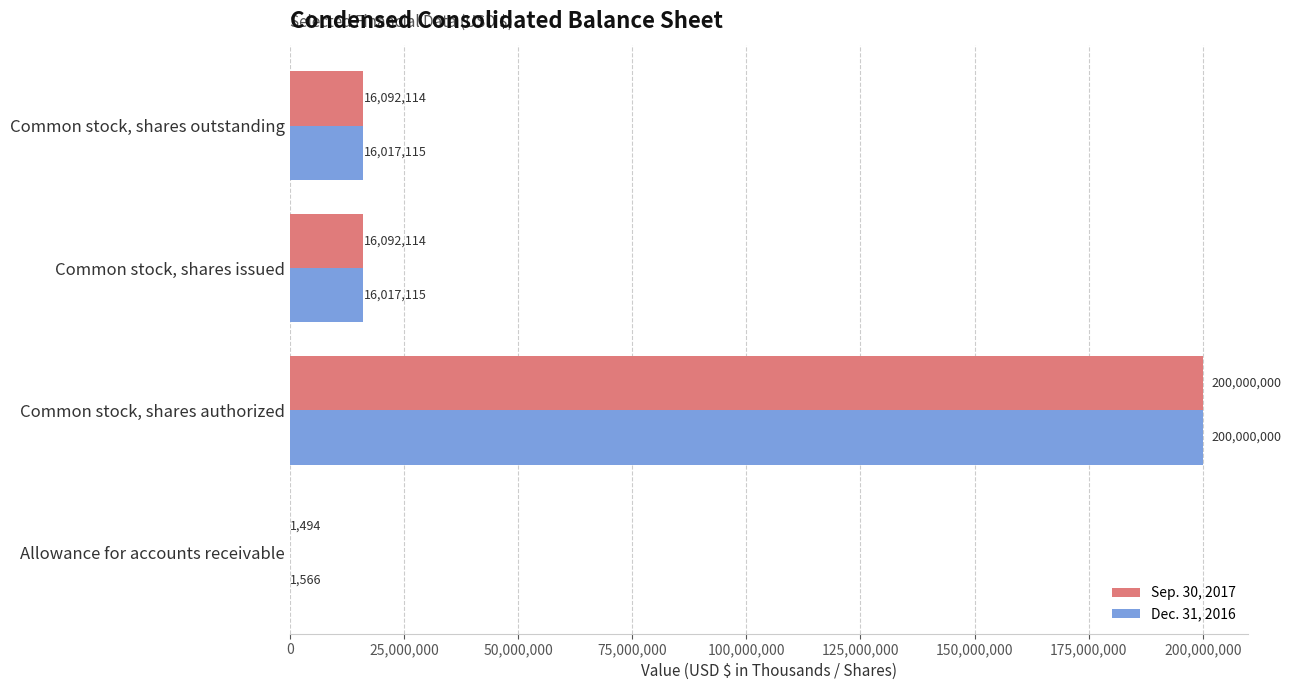

What is the greatest value displayed?

200000000